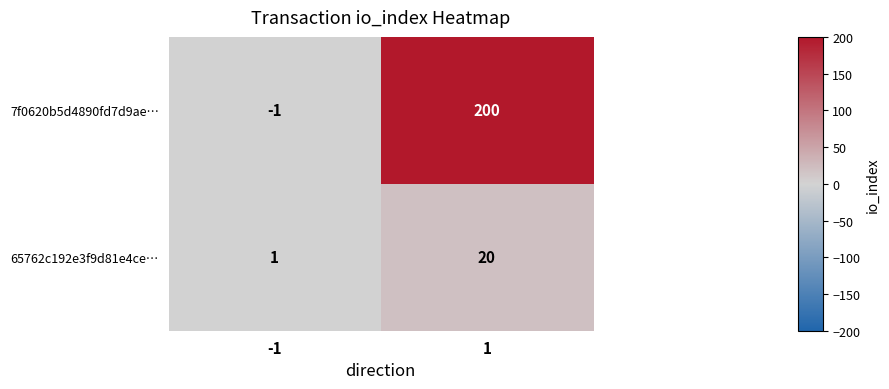

What value does the 65762c192e3f9d81e4ce… series have at 1?

20